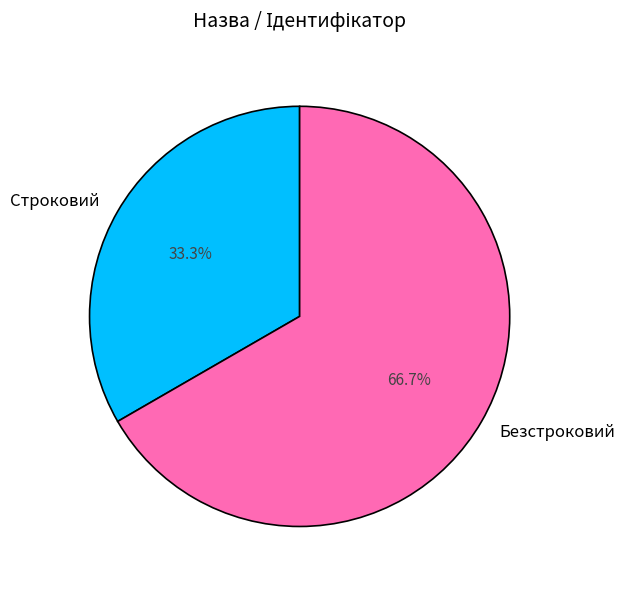

To the nearest percent, what portion does Безстроковий represent?

67%